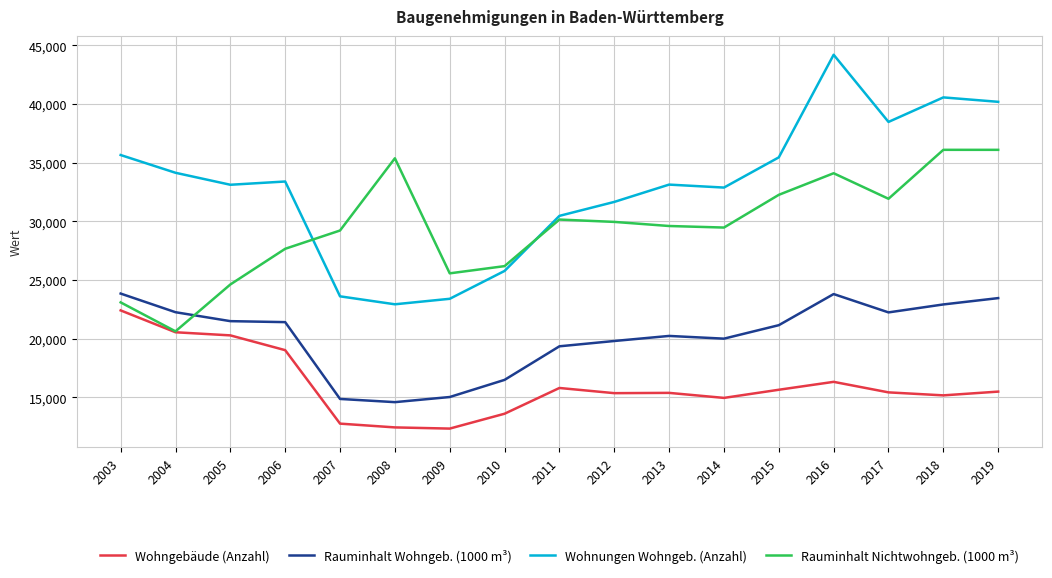

What is the average value of the Wohnungen Wohngeb. (Anzahl) series?

32888